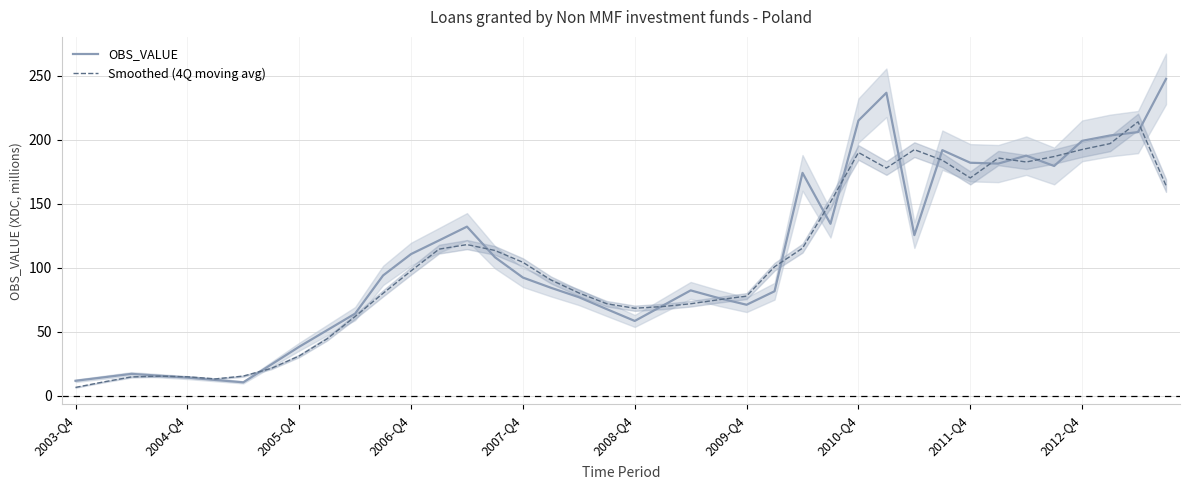

How many data points in Smoothed (4Q moving avg) are less than 97?

20